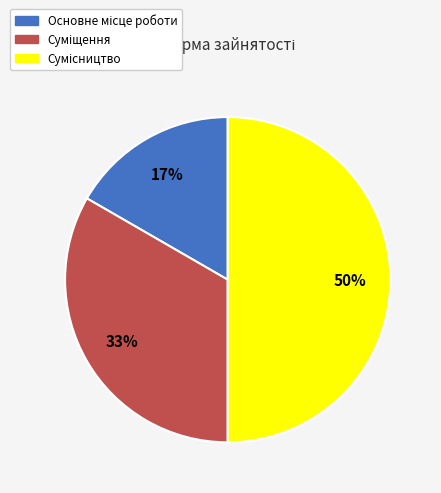

To the nearest percent, what is the difference between the largest and smallest slice percentages?

33%